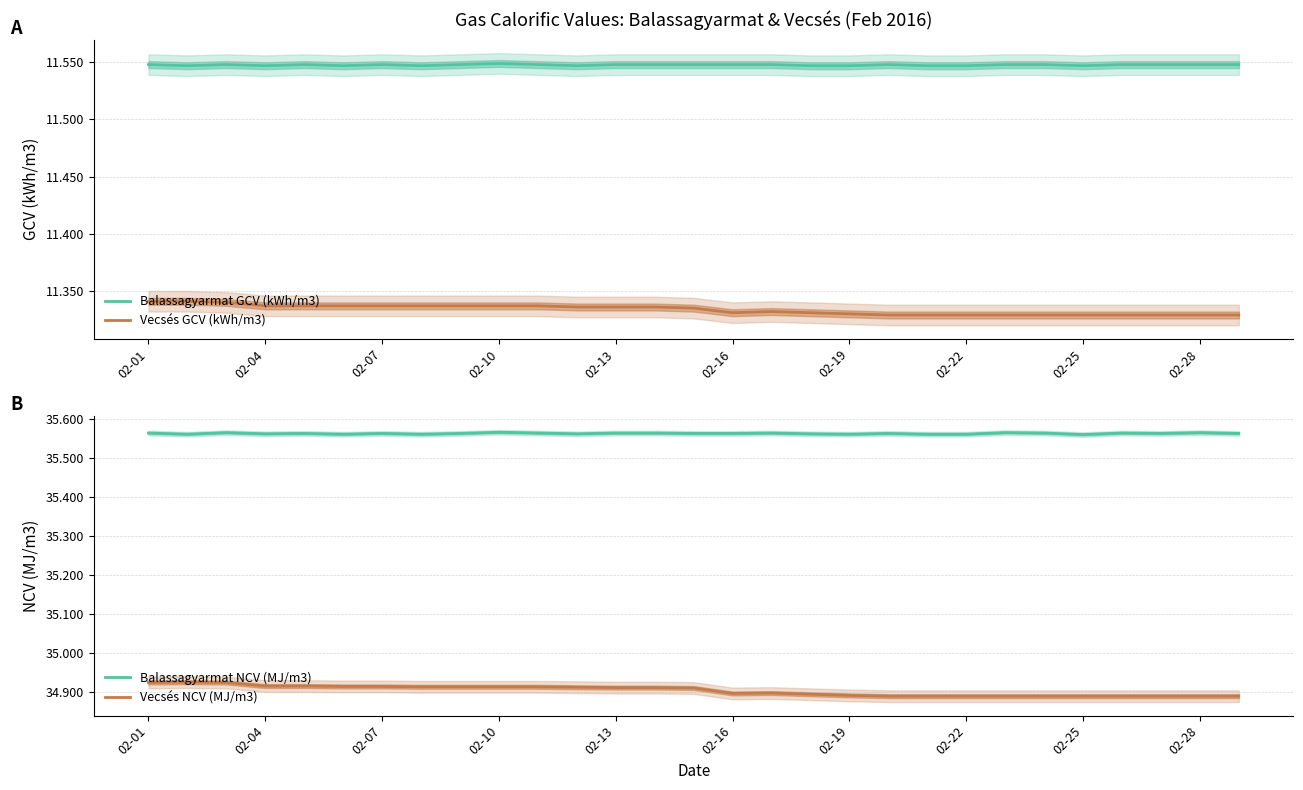

True or false: Vecsés GCV (kWh/m3) and Balassagyarmat GCV (kWh/m3) cross at least once.

False